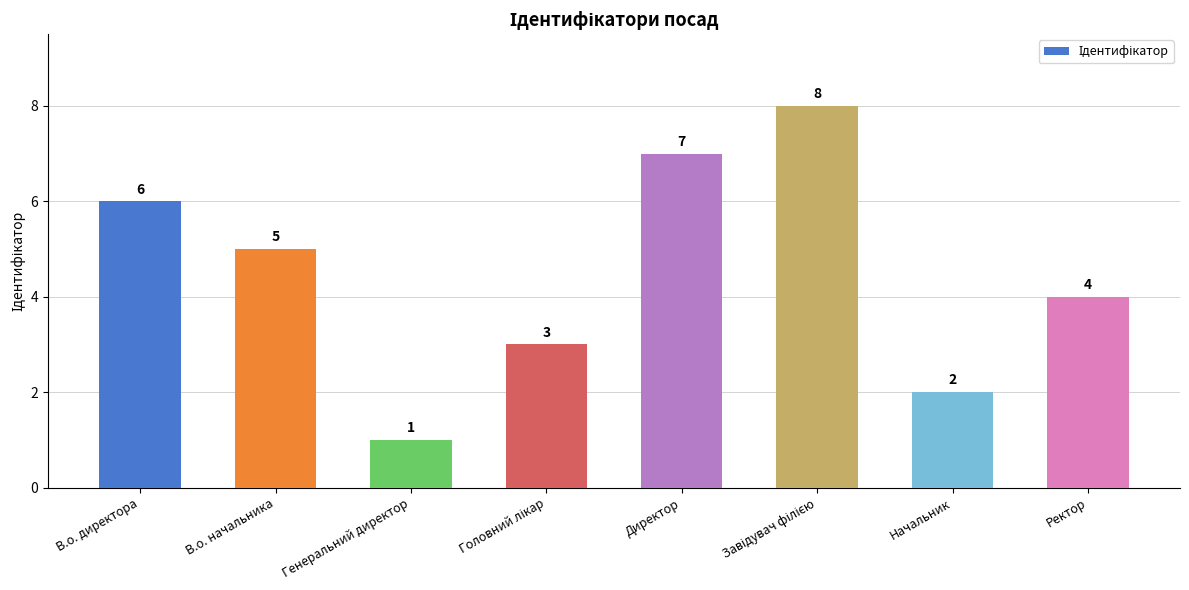

What is the difference between the maximum and second lowest values?

6